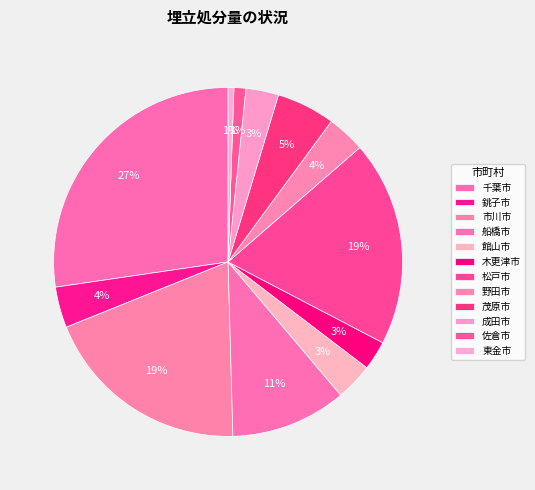

Does 市川市 account for over 50% of the chart?

No